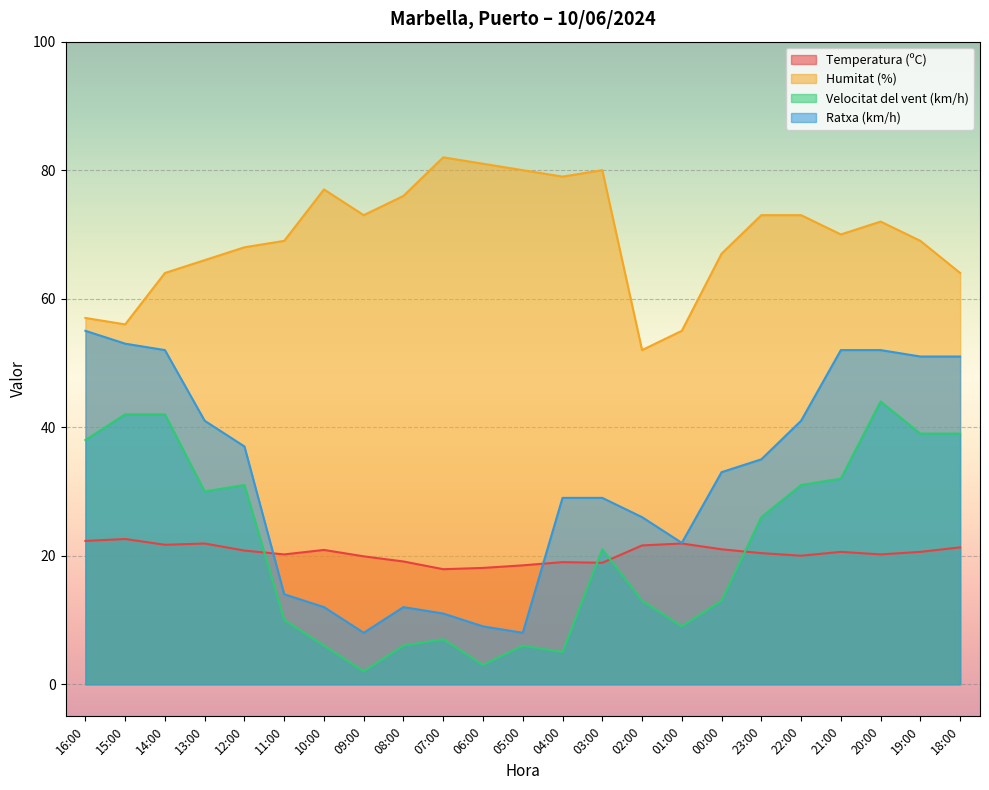

What is the total value across all series at 00:00?

134.0